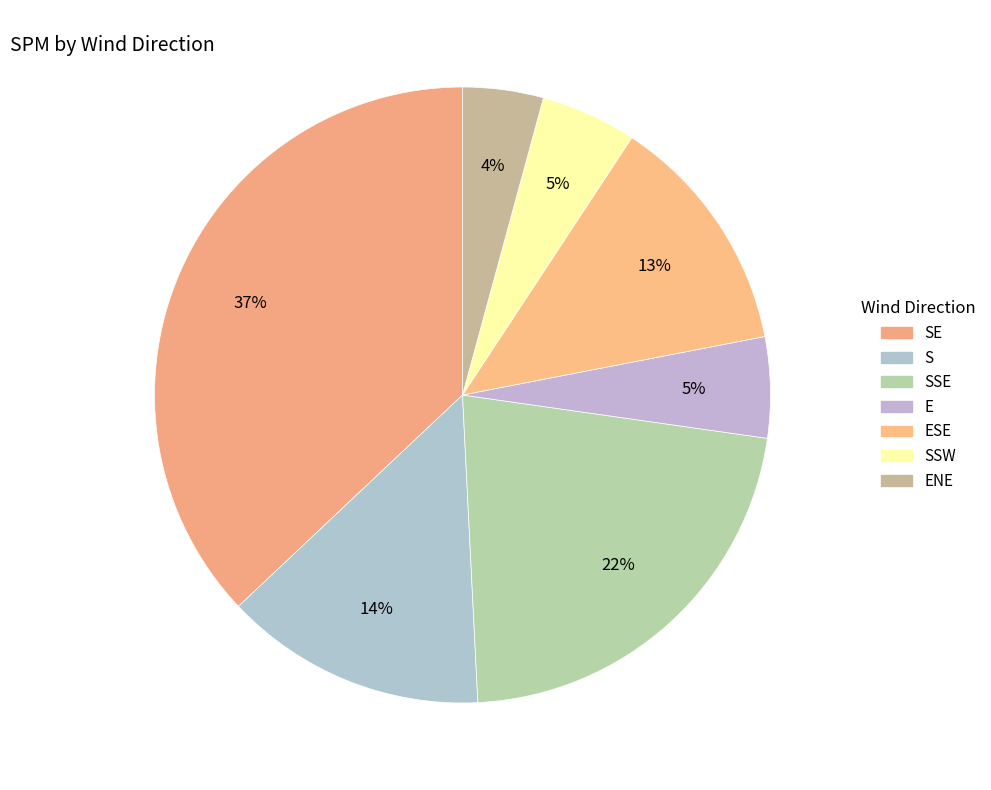

Count the number of slices in the pie.

7